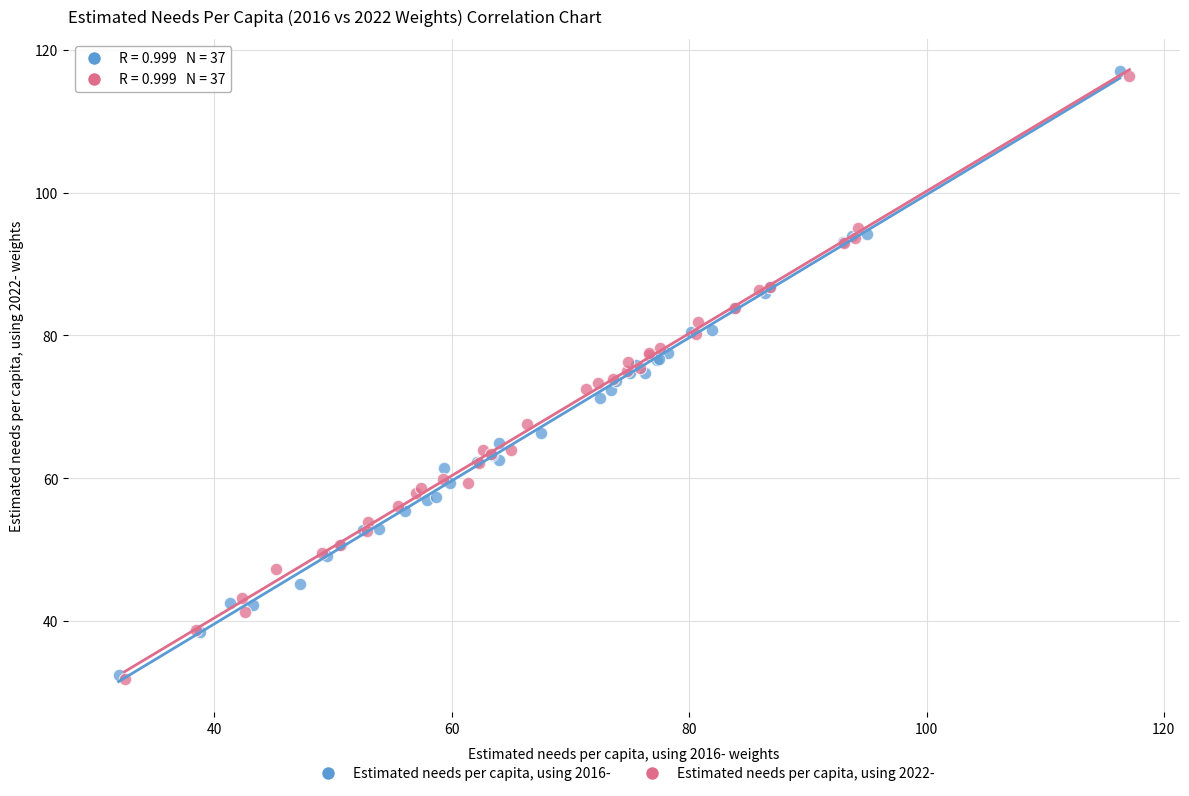

Which series contains the highest Y value?

Estimated needs per capita, using 2016-